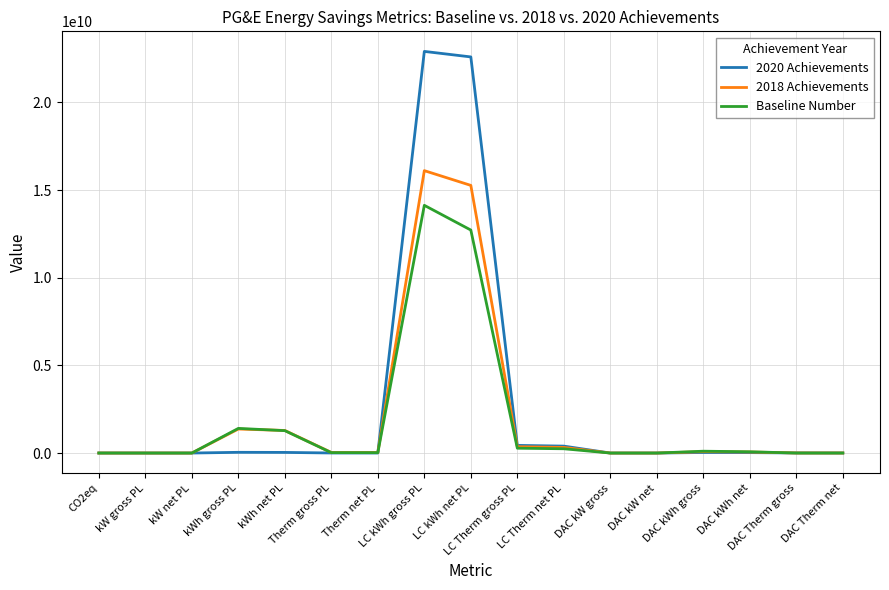

Rank the series by their maximum value, from lowest to highest.

Baseline Number, 2018 Achievements, 2020 Achievements